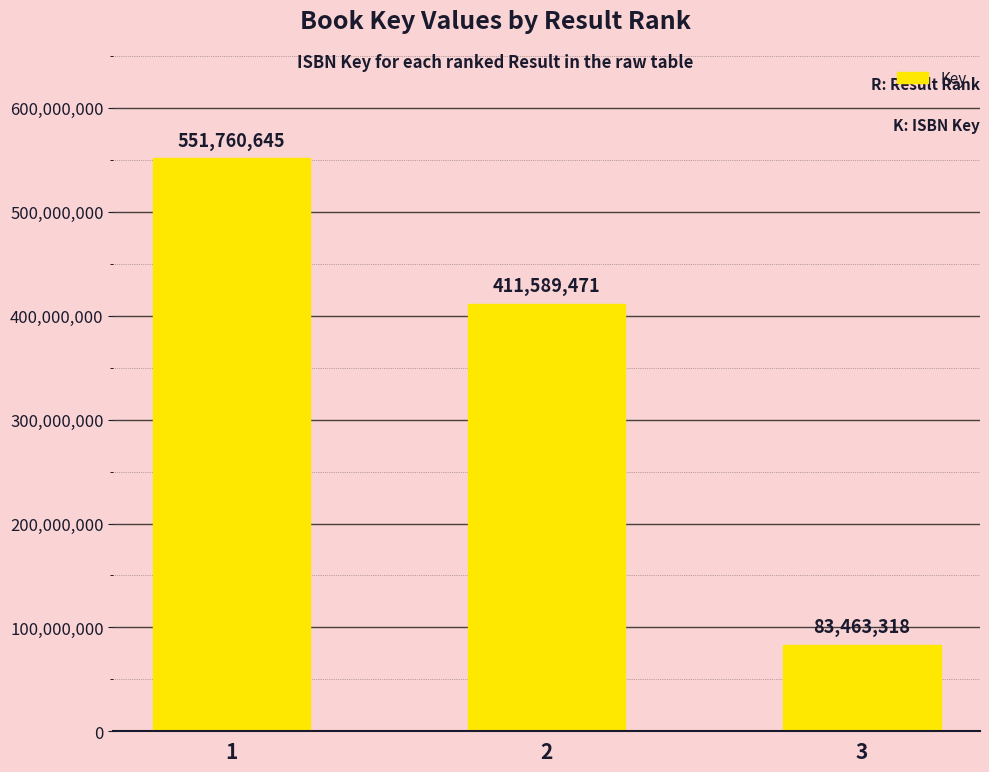

Which category has the lowest value across all series?

3